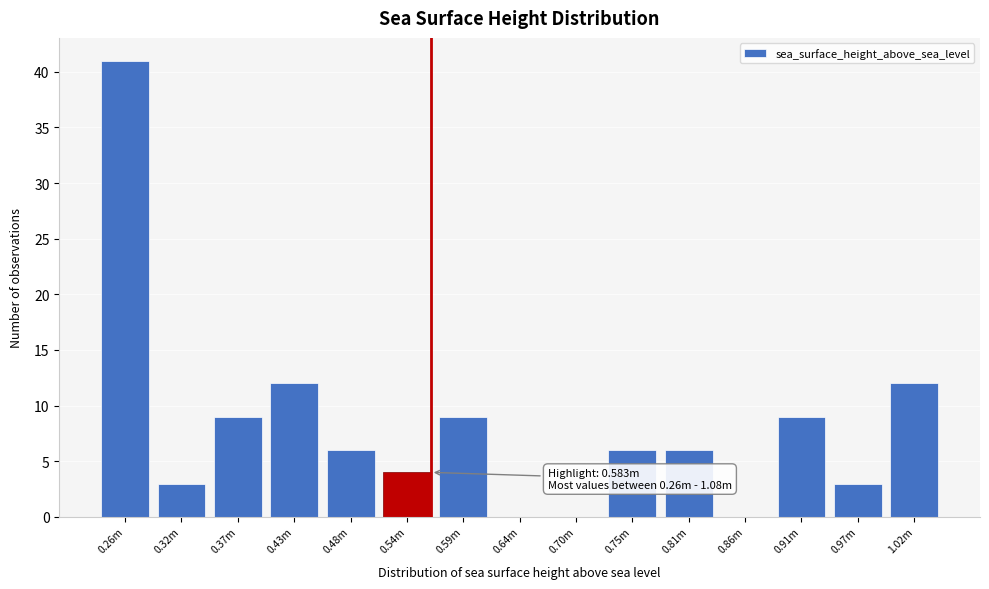

Reading left to right, list all the values displayed in this chart.

0.26m=41	0.32m=3	0.37m=9	0.43m=12	0.48m=6	0.54m=4	0.59m=9	0.64m=0	0.70m=0	0.75m=6	0.81m=6	0.86m=0	0.91m=9	0.97m=3	1.02m=12